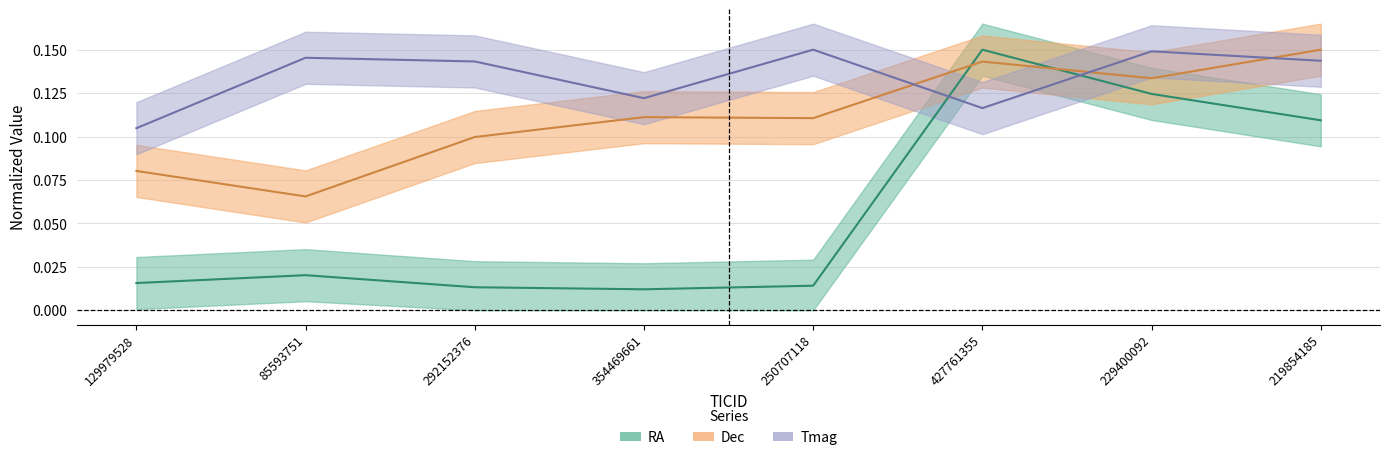

Does the chart display data point markers on the line(s)?

No